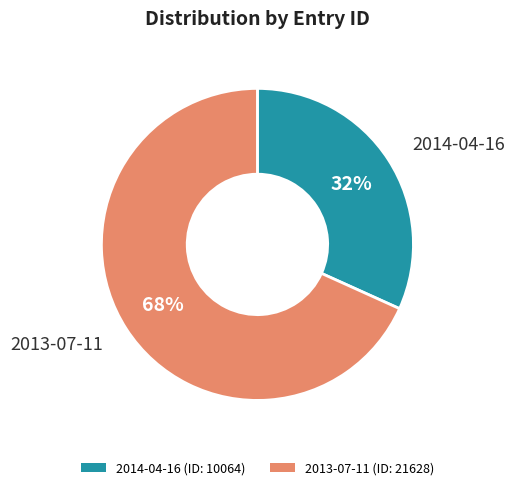

How many slices are in this pie chart?

2